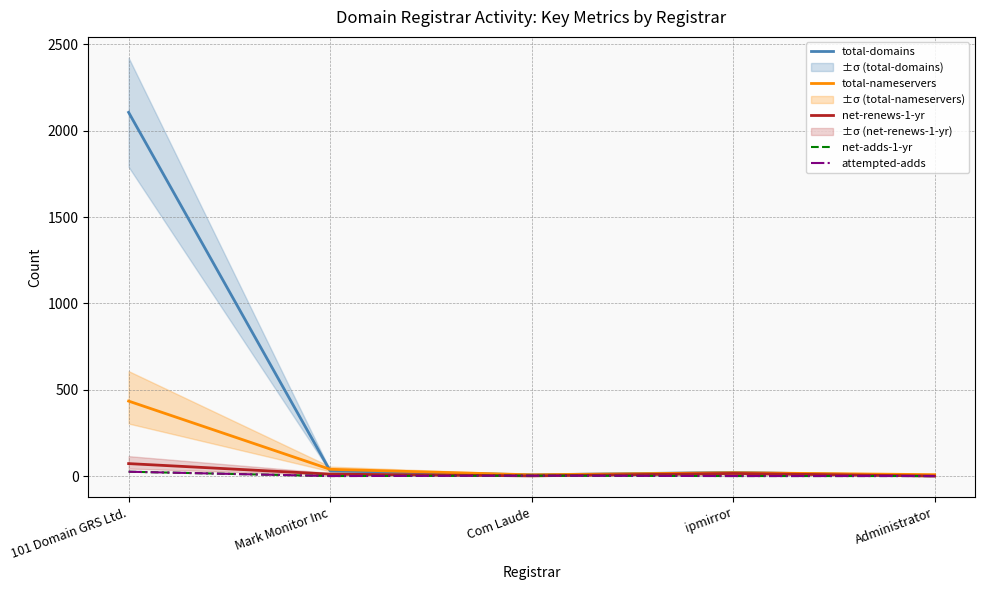

True or false: attempted-adds has a value of 14 at 101 Domain GRS Ltd..

False